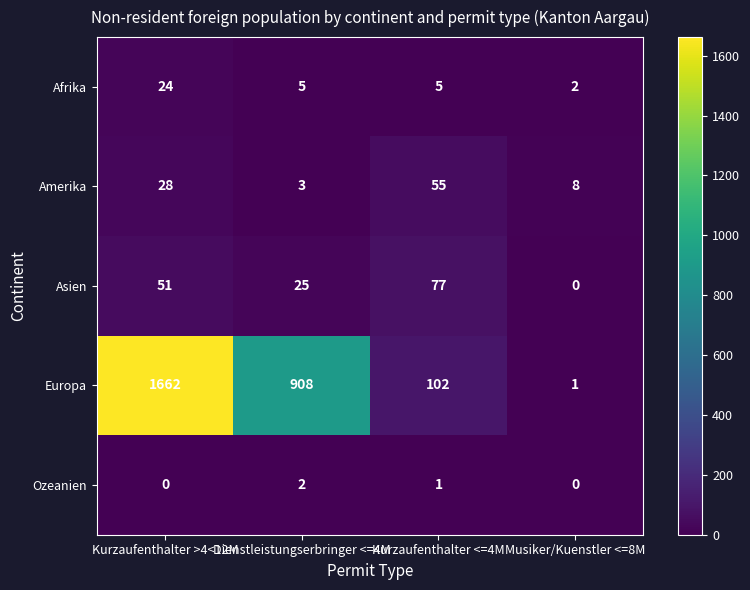

List the series in order of their peak value, highest first.

Europa, Asien, Amerika, Afrika, Ozeanien